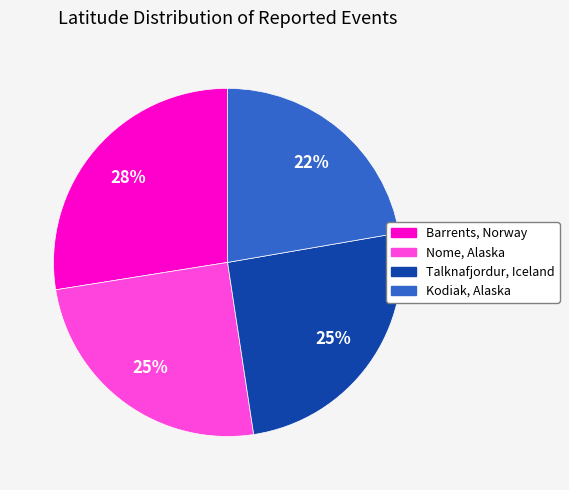

True or false: Talknafjordur, Iceland accounts for 25% of the total.

True